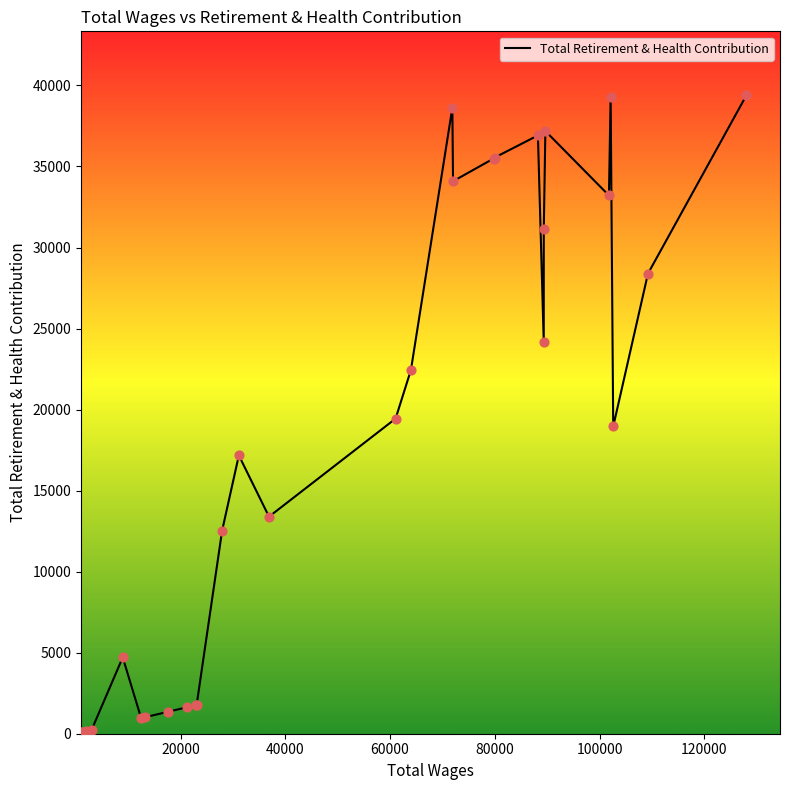

What is the difference between the maximum and minimum values?

39320